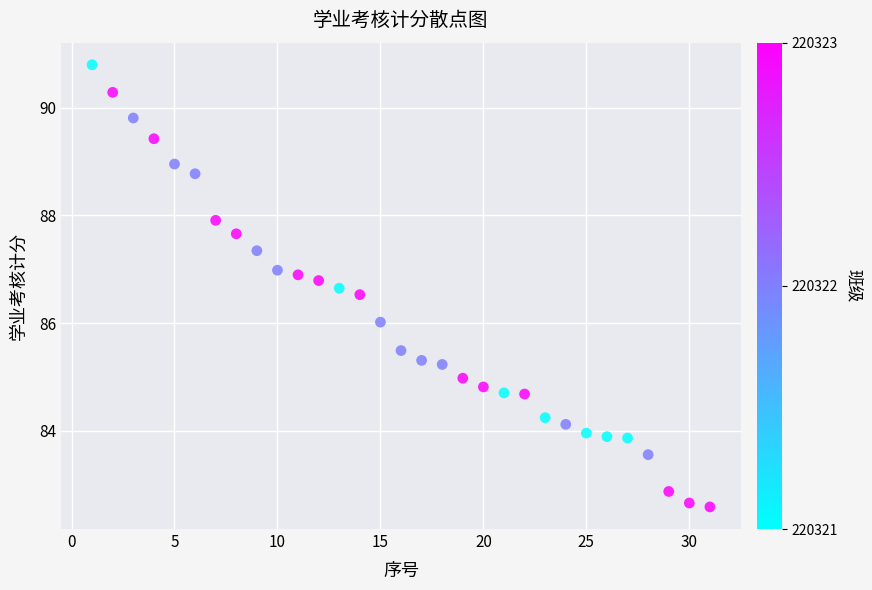

What is the range of X values (max minus min)?

30.0